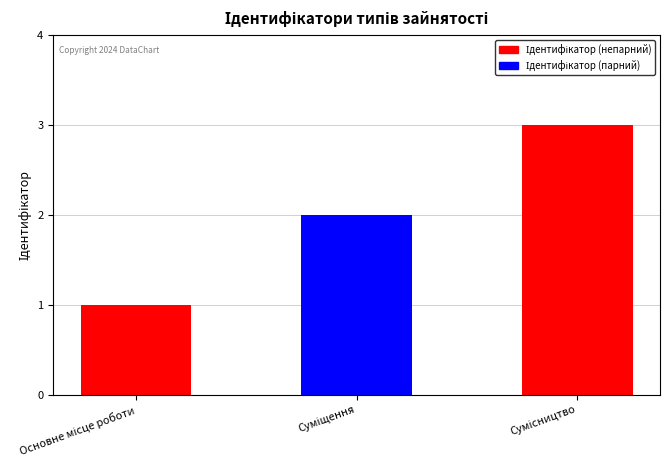

What is the maximum value shown in the chart?

3